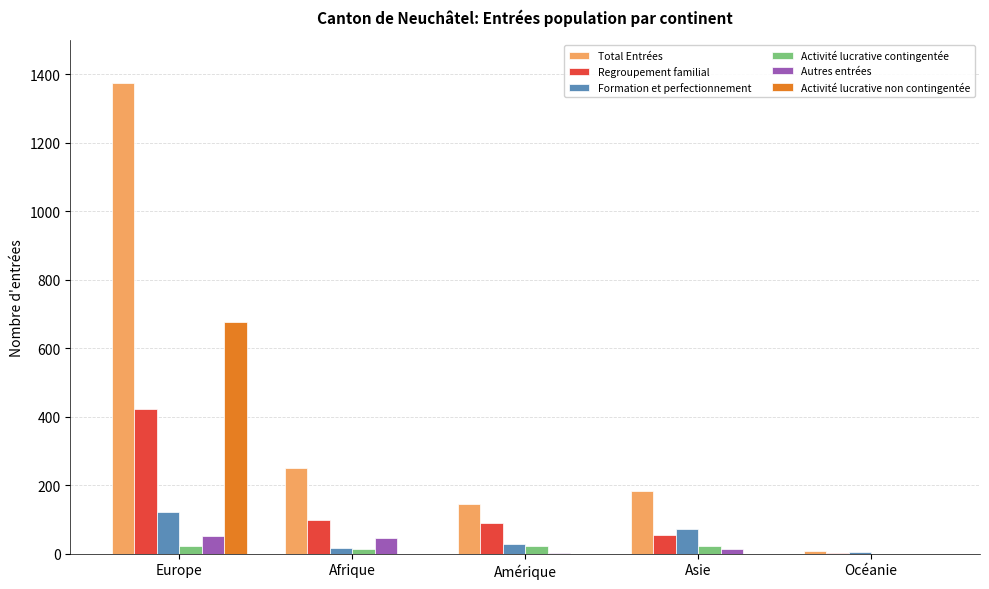

At which label does Total Entrées first exceed 182?

Europe